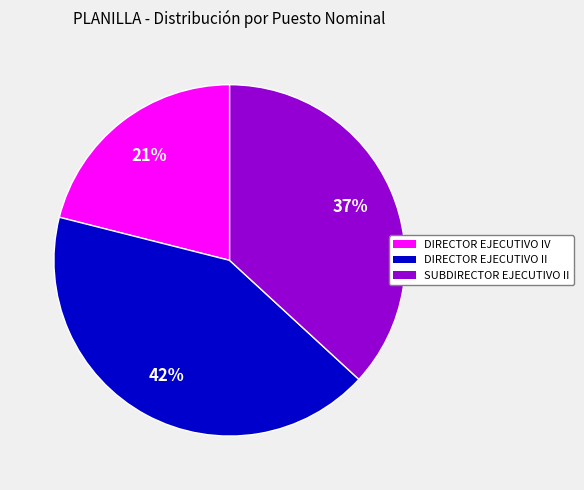

True or false: DIRECTOR EJECUTIVO II accounts for 55% of the total.

False